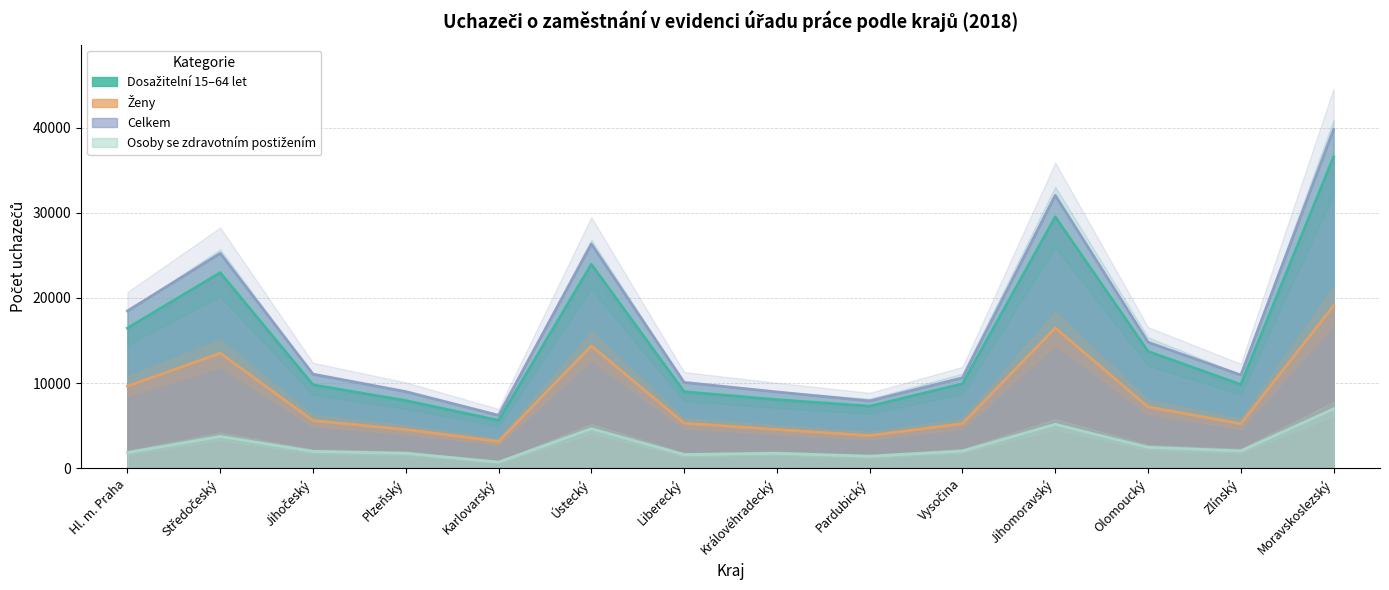

True or false: Celkem and Ženy cross at least once.

False